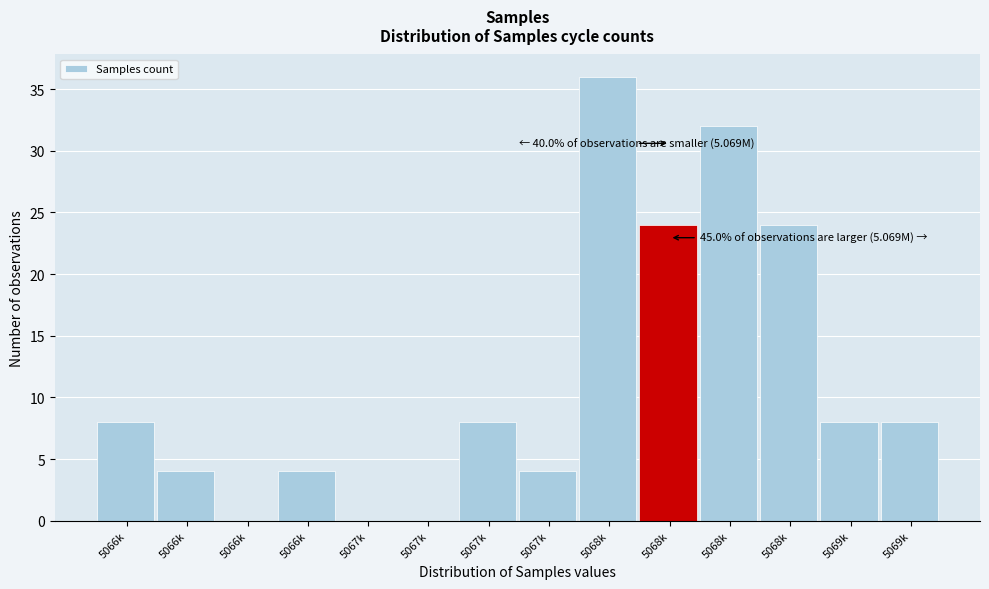

Count the number of categories in the chart.

14